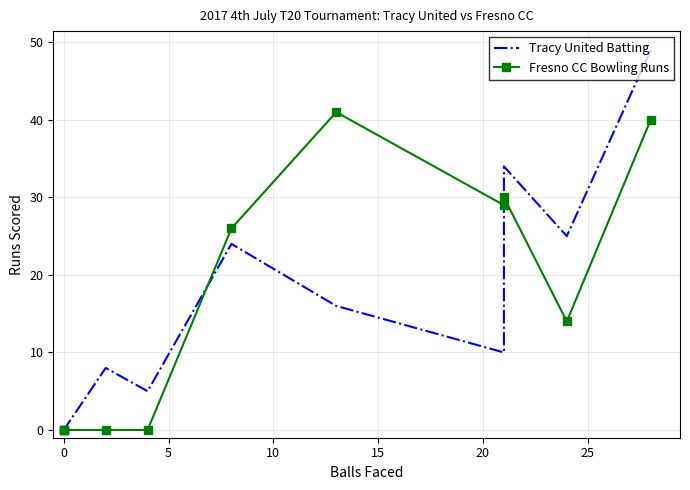

At 10, list the series in order from smallest to largest.

Tracy United Batting, Fresno CC Bowling Runs